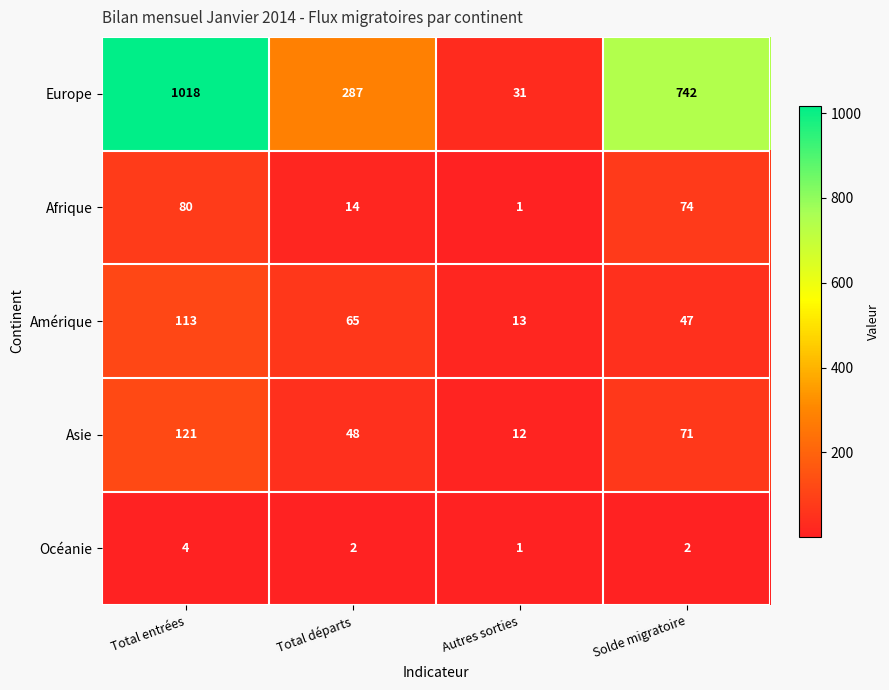

What is the approximate value of Asie at Total entrées?

121